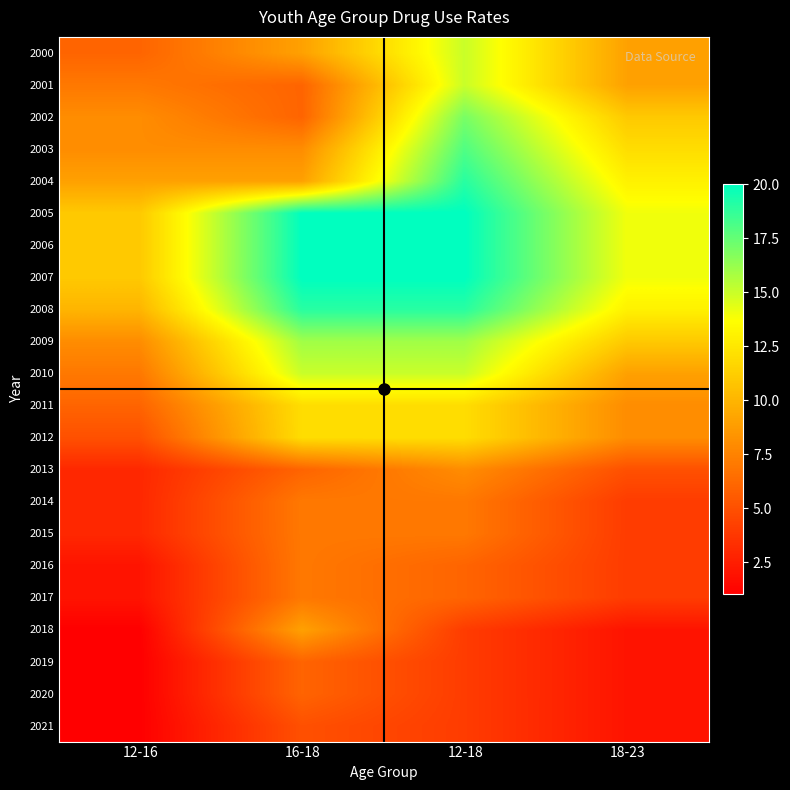

Reading left to right, list all the values displayed in this chart.

2000: 12-16=6	16-18=9	12-18=15	18-23=9
2001: 12-16=7	16-18=6	12-18=15	18-23=9
2002: 12-16=8	16-18=6	12-18=17	18-23=11
2003: 12-16=8	16-18=8	12-18=18	18-23=12
2004: 12-16=9	16-18=9	12-18=19	18-23=13
2005: 12-16=11	16-18=20	12-18=20	18-23=14
2006: 12-16=11	16-18=20	12-18=20	18-23=14
2007: 12-16=11	16-18=20	12-18=20	18-23=14
2008: 12-16=10	16-18=19	12-18=19	18-23=13
2009: 12-16=8	16-18=16	12-18=16	18-23=11
2010: 12-16=7	16-18=15	12-18=15	18-23=9
2011: 12-16=6	16-18=12	12-18=12	18-23=8
2012: 12-16=5	16-18=12	12-18=12	18-23=8
2013: 12-16=3	16-18=6	12-18=8	18-23=5
2014: 12-16=3	16-18=7	12-18=7	18-23=4
2015: 12-16=3	16-18=7	12-18=7	18-23=4
2016: 12-16=2	16-18=7	12-18=6	18-23=4
2017: 12-16=2	16-18=7	12-18=6	18-23=4
2018: 12-16=1	16-18=9	12-18=4	18-23=2
2019: 12-16=1	16-18=6	12-18=4	18-23=2
2020: 12-16=1	16-18=6	12-18=4	18-23=2
2021: 12-16=1	16-18=5	12-18=4	18-23=2